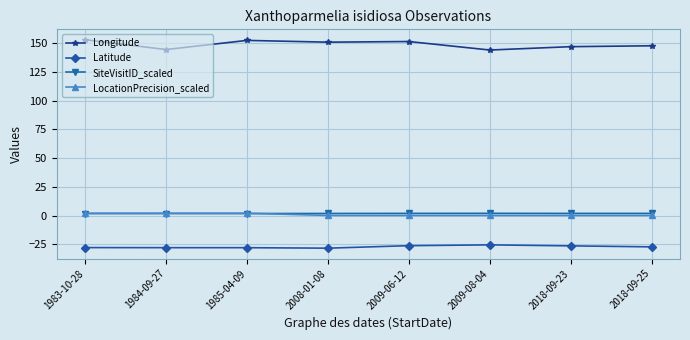

At how many categories does at least one series exceed 17?

8